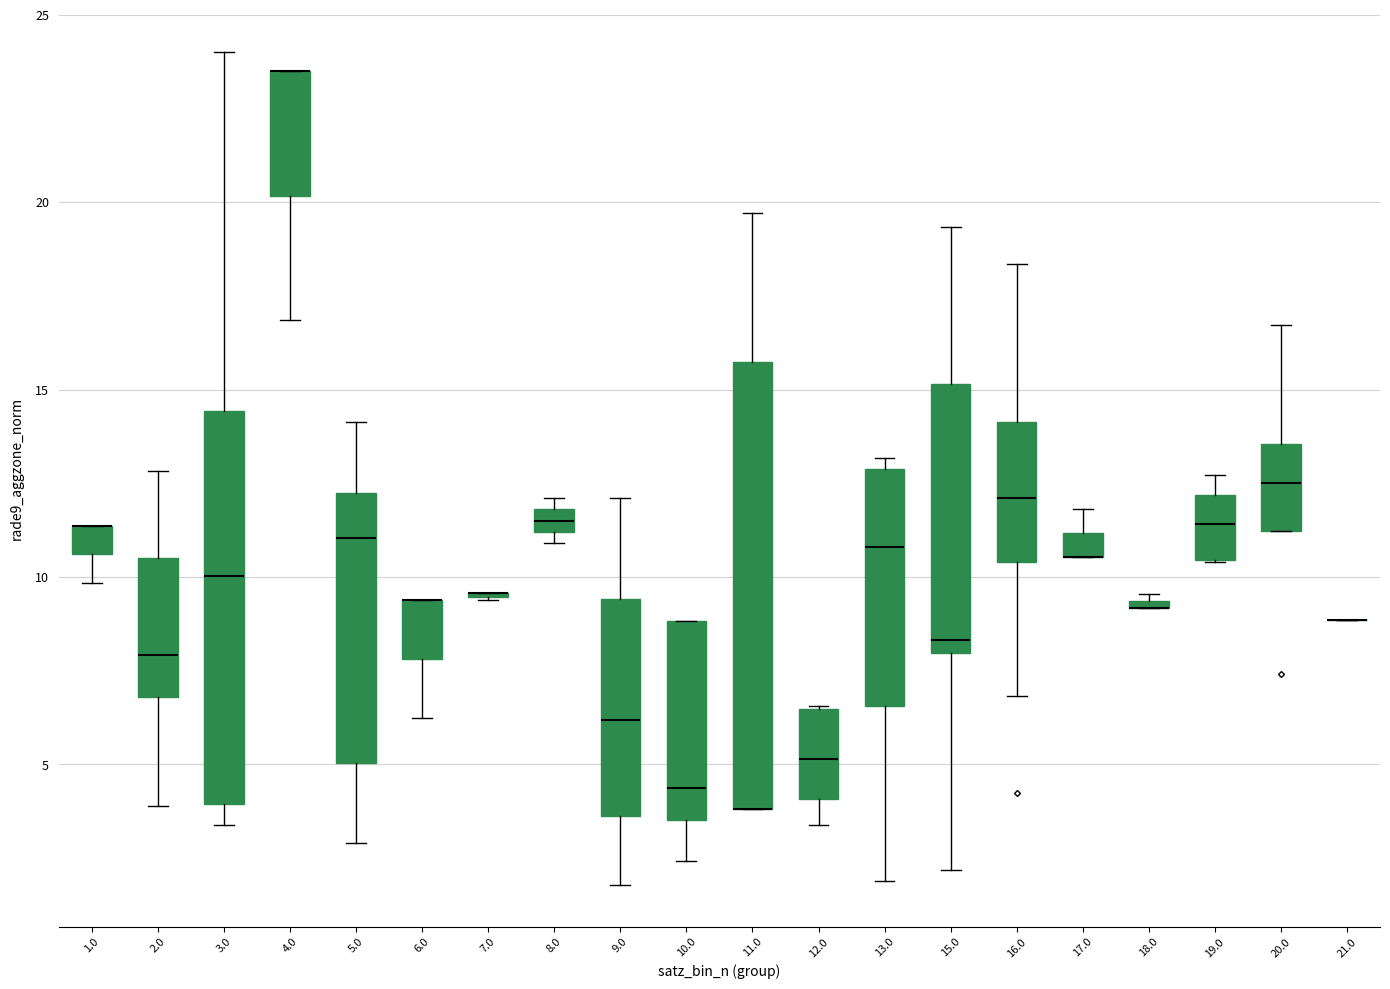

Which box is the tallest, from its lower edge to its upper edge?

11.0